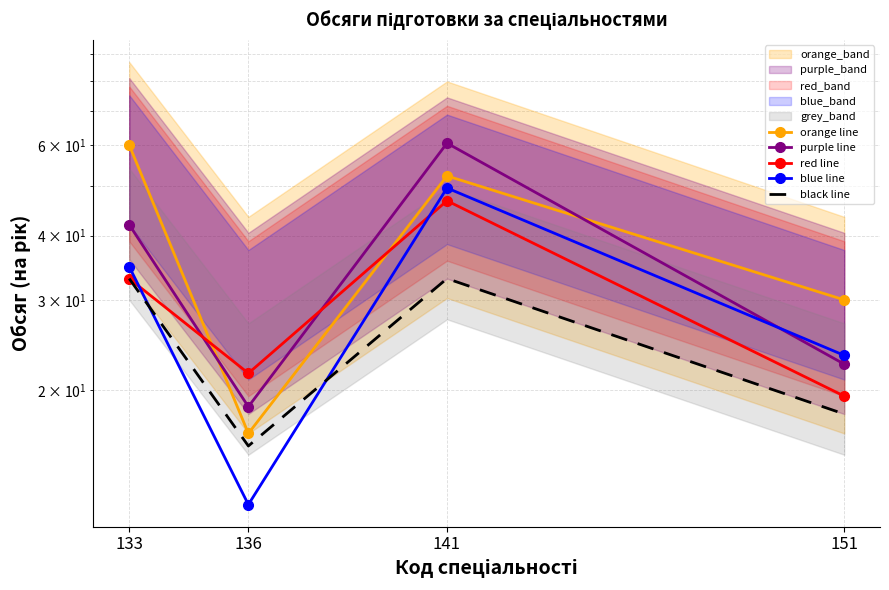

Which series changed the most between 136 and 141?

purple line